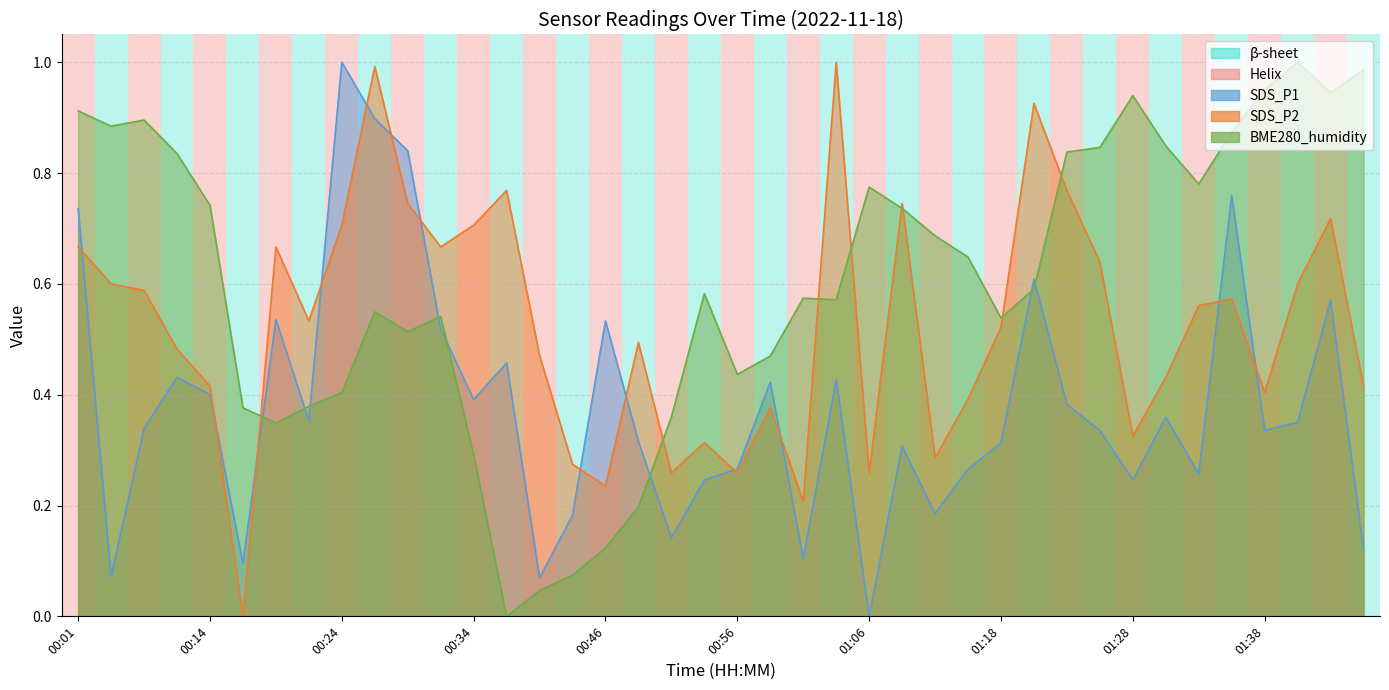

Is the value of SDS_P2 at 00:34 greater than the value of SDS_P1 at 01:26?

Yes